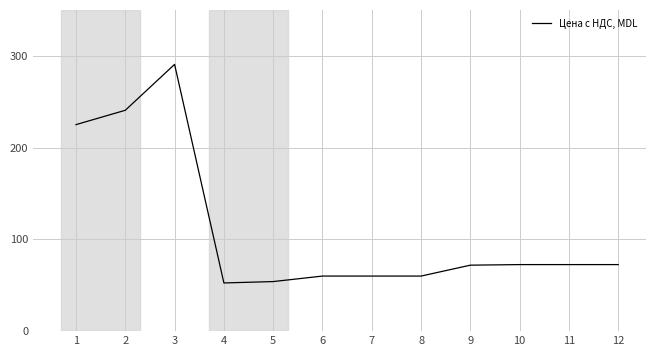

What is the difference between the second highest and minimum values?

188.1